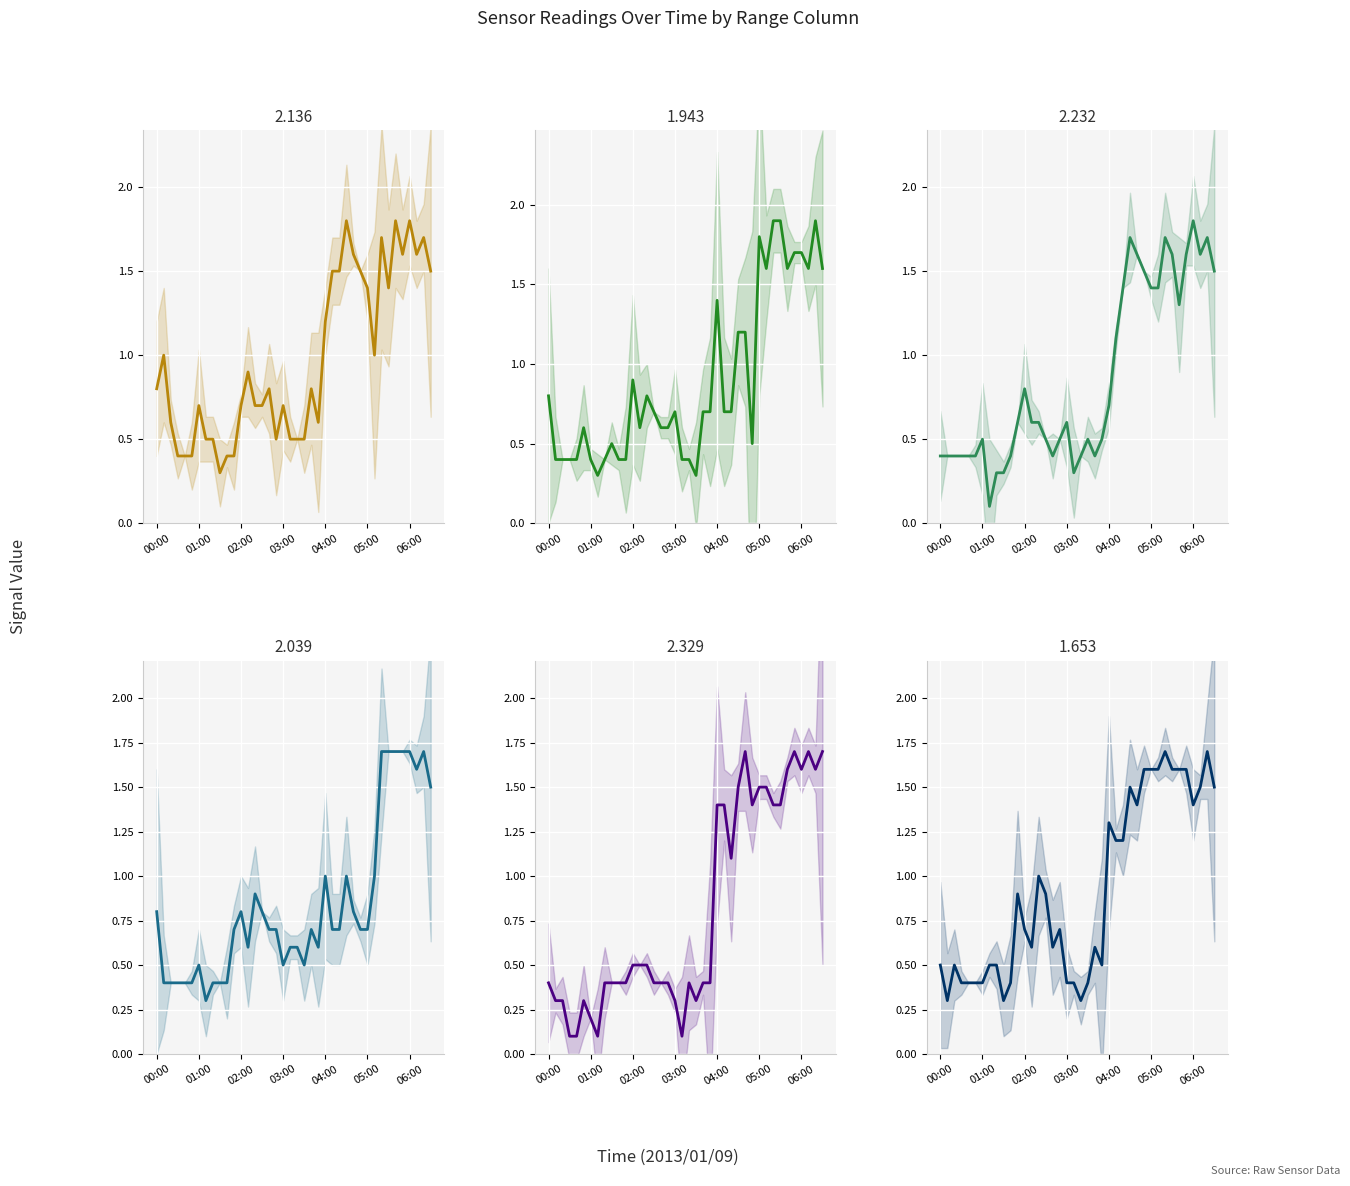

True or false: 2.136 and 1.943 cross at least once.

True